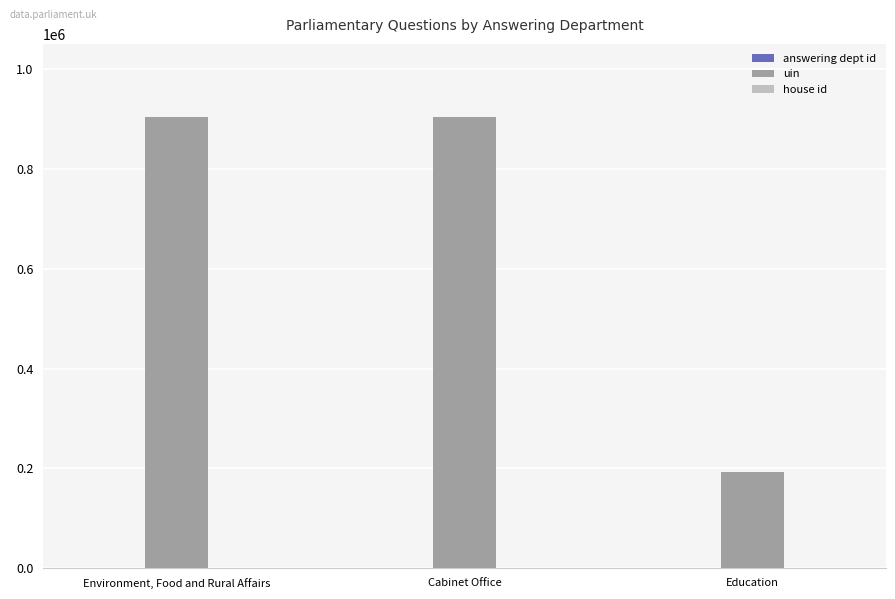

Which series has the largest total across all categories?

uin